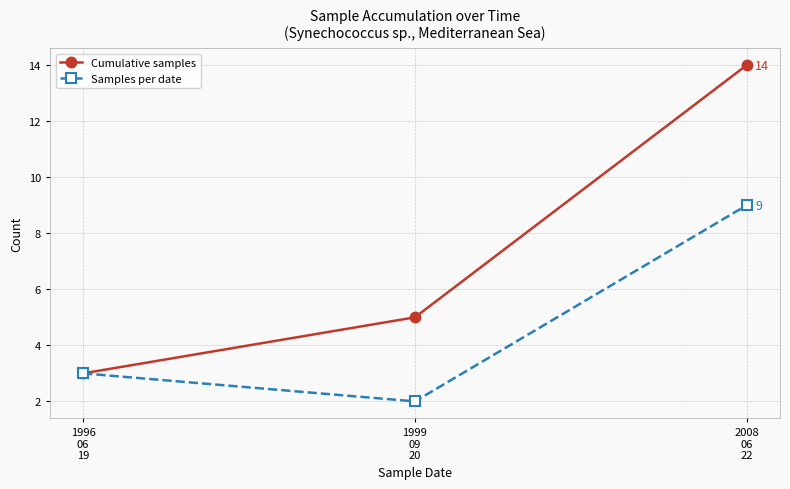

What is the lowest value of the Samples per date series?

2